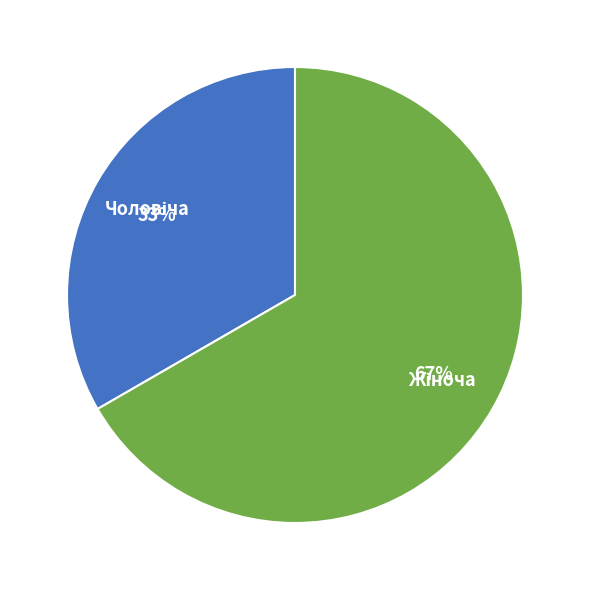

Does any single category account for the majority?

Yes